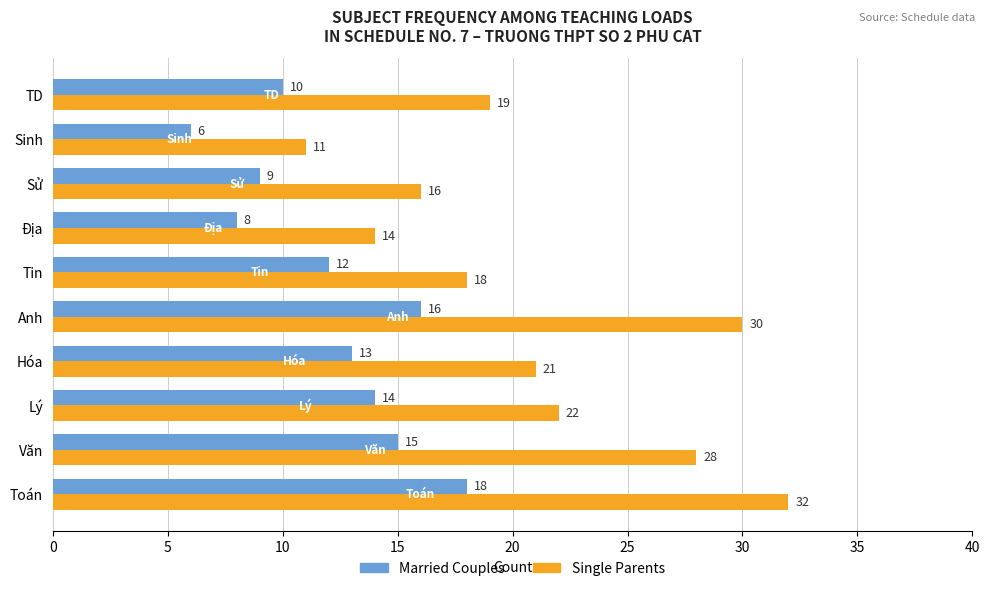

What is the sum of all Married Couples values?

121